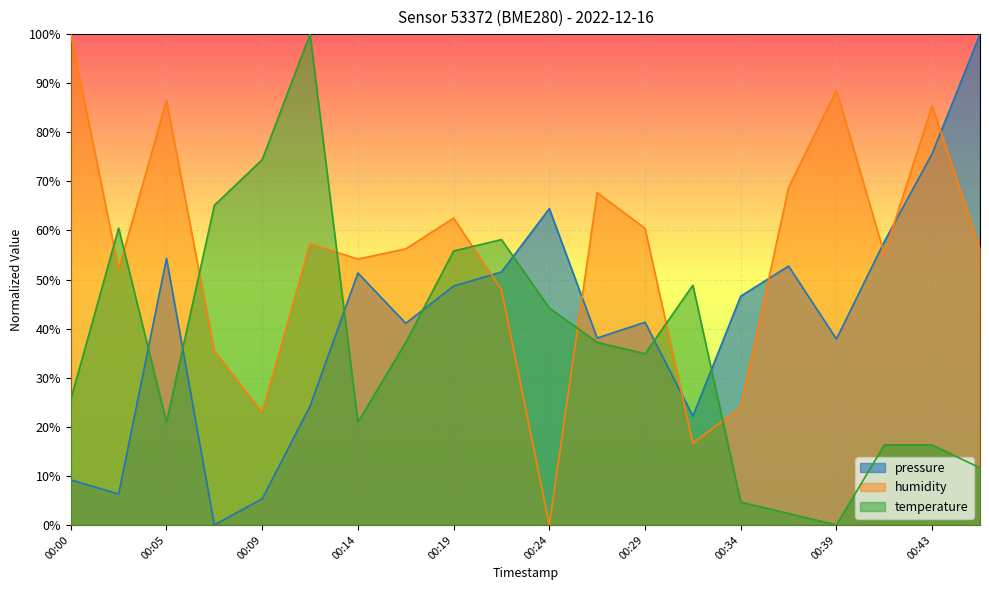

What is the value of the temperature point at the 7th from the left?

20.9